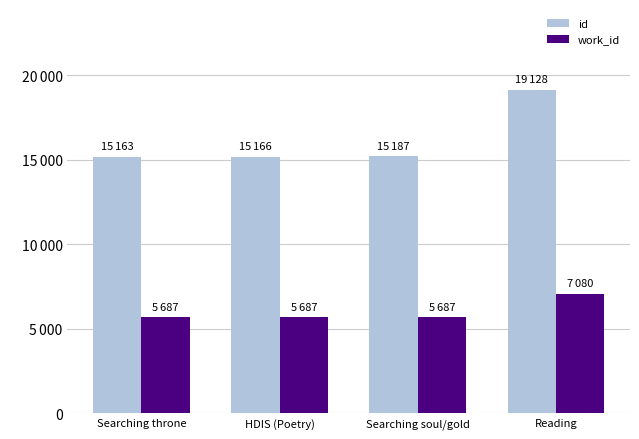

What are all the series names shown in the legend?

id, work_id